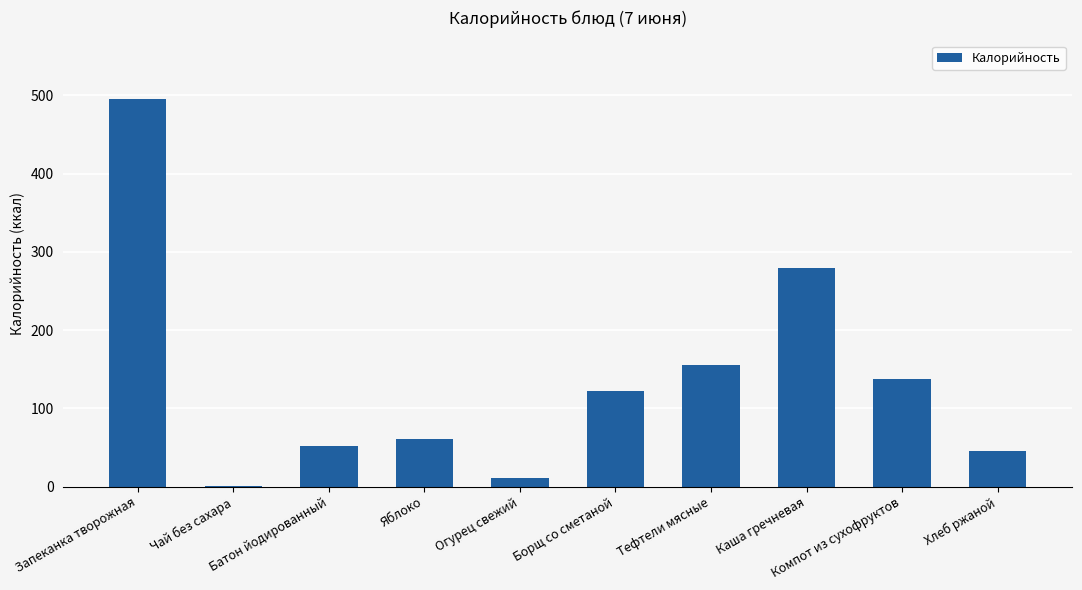

What is the maximum value shown in the chart?

496.0